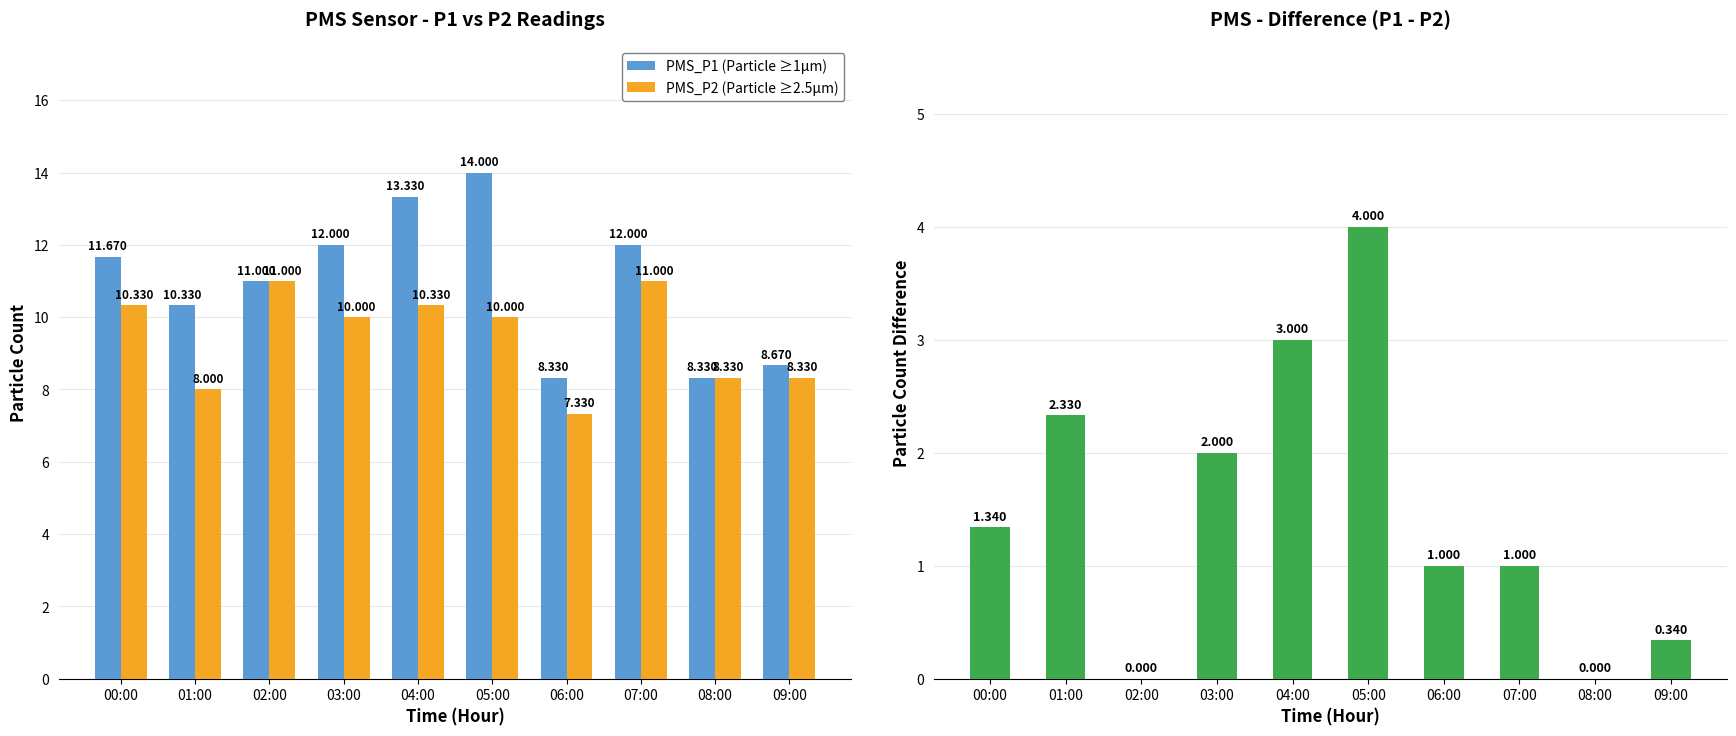

Is it true that PMS_P1 (Particle ≥1μm) equals 8.3 at 08:00?

True